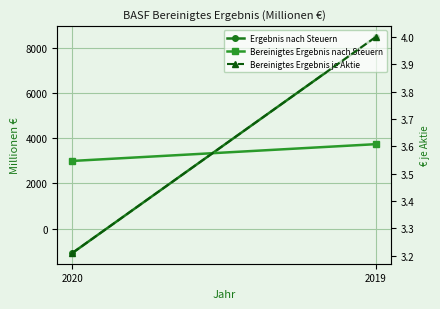

What is the difference between the Bereinigtes Ergebnis nach Steuern values at 2020 and 2019?

743.0